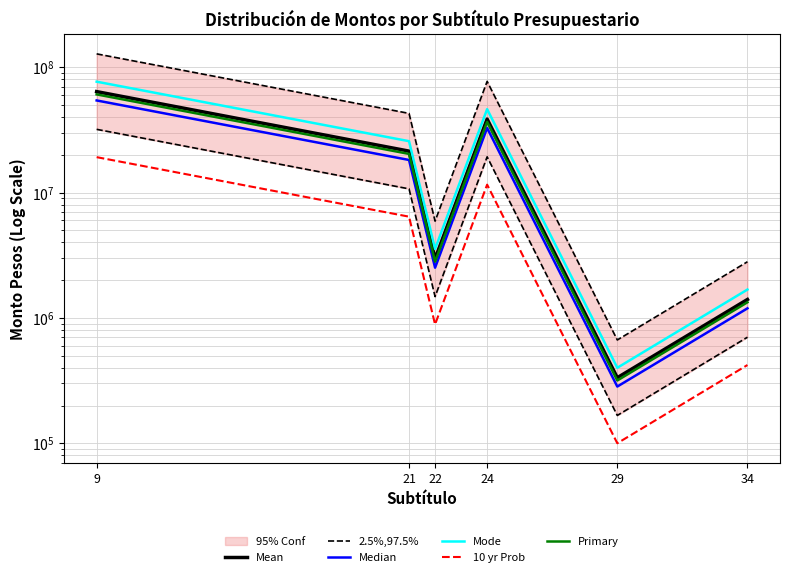

How many categories are shown in the chart?

6